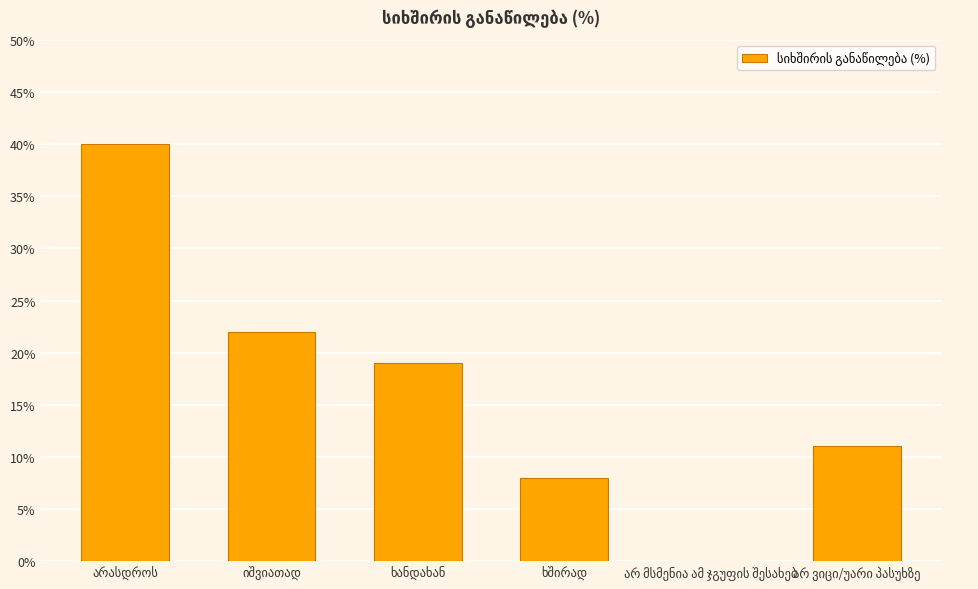

What is the greatest value displayed?

40